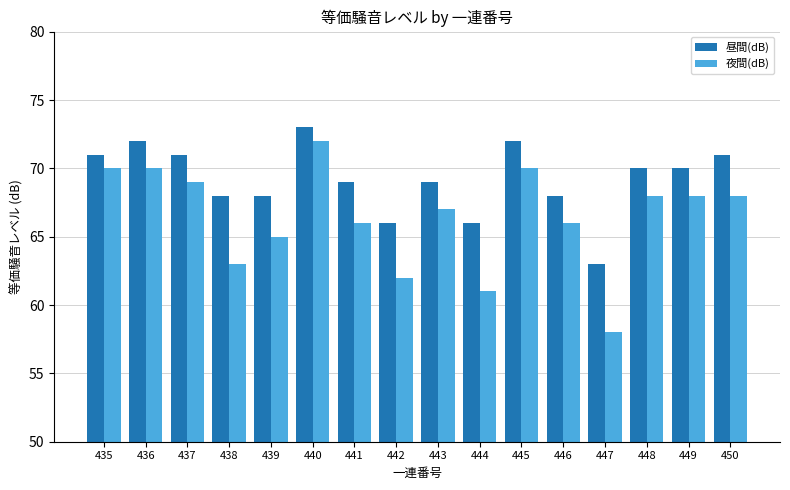

Which series has the widest spread of values?

夜間(dB)